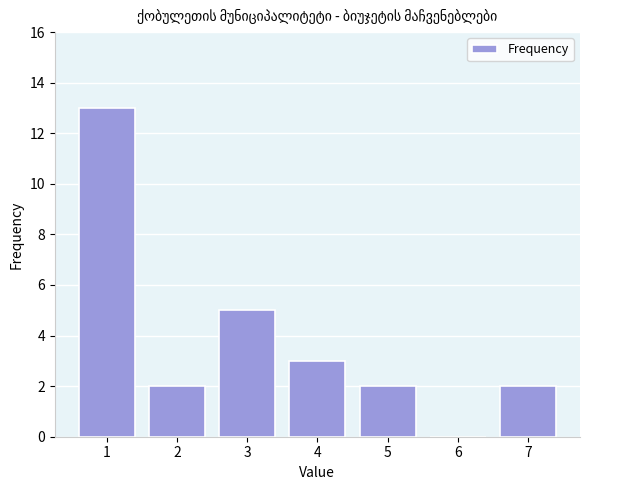

Reading left to right, transcribe all the data shown in this chart.

1=13	2=2	3=5	4=3	5=2	6=0	7=2